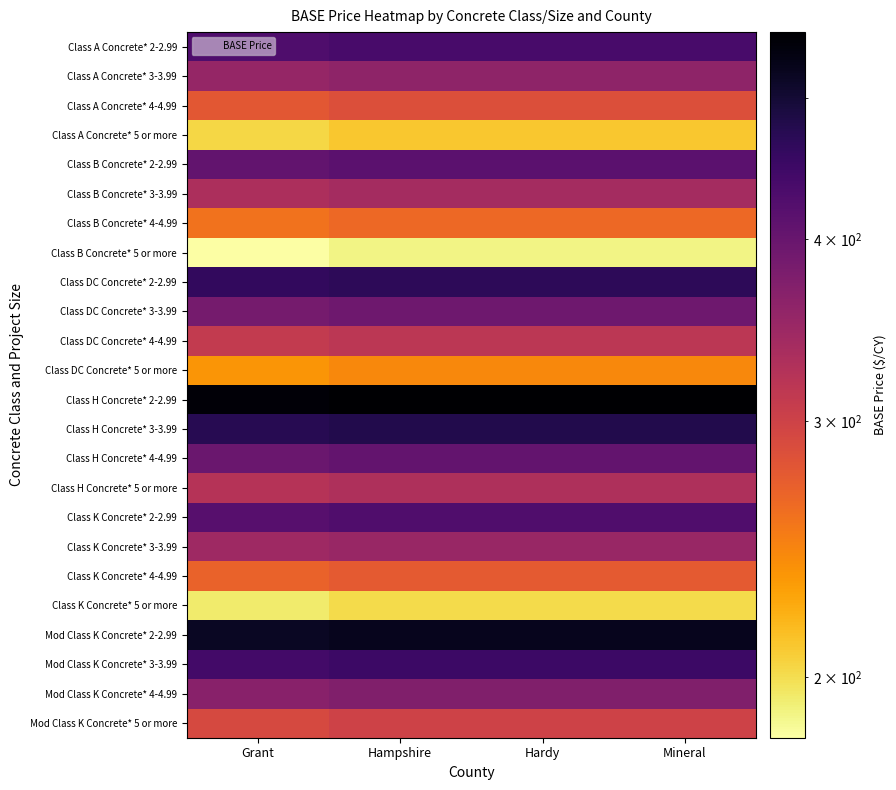

Rank the series at Grant from highest to lowest value.

Class H Concrete* 2-2.99, Mod Class K Concrete* 2-2.99, Class H Concrete* 3-3.99, Class DC Concrete* 2-2.99, Mod Class K Concrete* 3-3.99, Class A Concrete* 2-2.99, Class K Concrete* 2-2.99, Class B Concrete* 2-2.99, Class H Concrete* 4-4.99, Class DC Concrete* 3-3.99, Mod Class K Concrete* 4-4.99, Class A Concrete* 3-3.99, Class K Concrete* 3-3.99, Class B Concrete* 3-3.99, Class H Concrete* 5 or more, Class DC Concrete* 4-4.99, Mod Class K Concrete* 5 or more, Class A Concrete* 4-4.99, Class K Concrete* 4-4.99, Class B Concrete* 4-4.99, Class DC Concrete* 5 or more, Class A Concrete* 5 or more, Class K Concrete* 5 or more, Class B Concrete* 5 or more